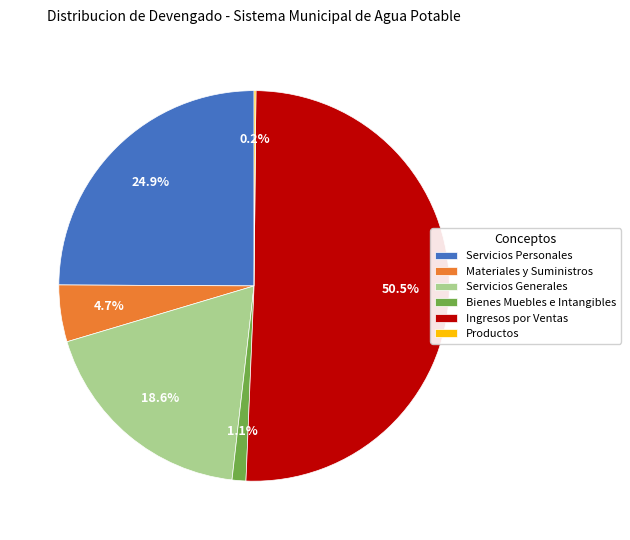

What percentage is the Servicios Generales slice, to the nearest percent?

19%